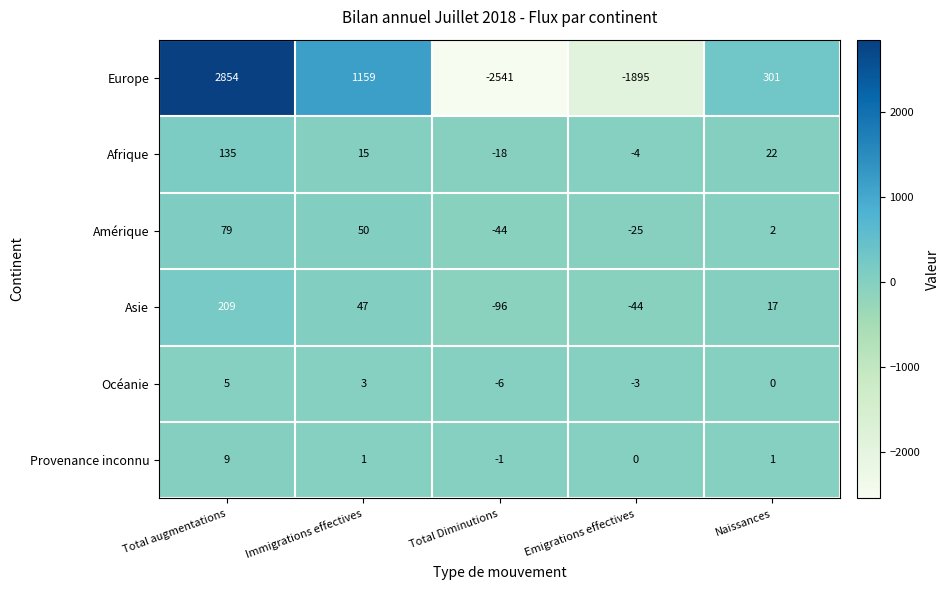

What is the maximum value for Afrique?

135